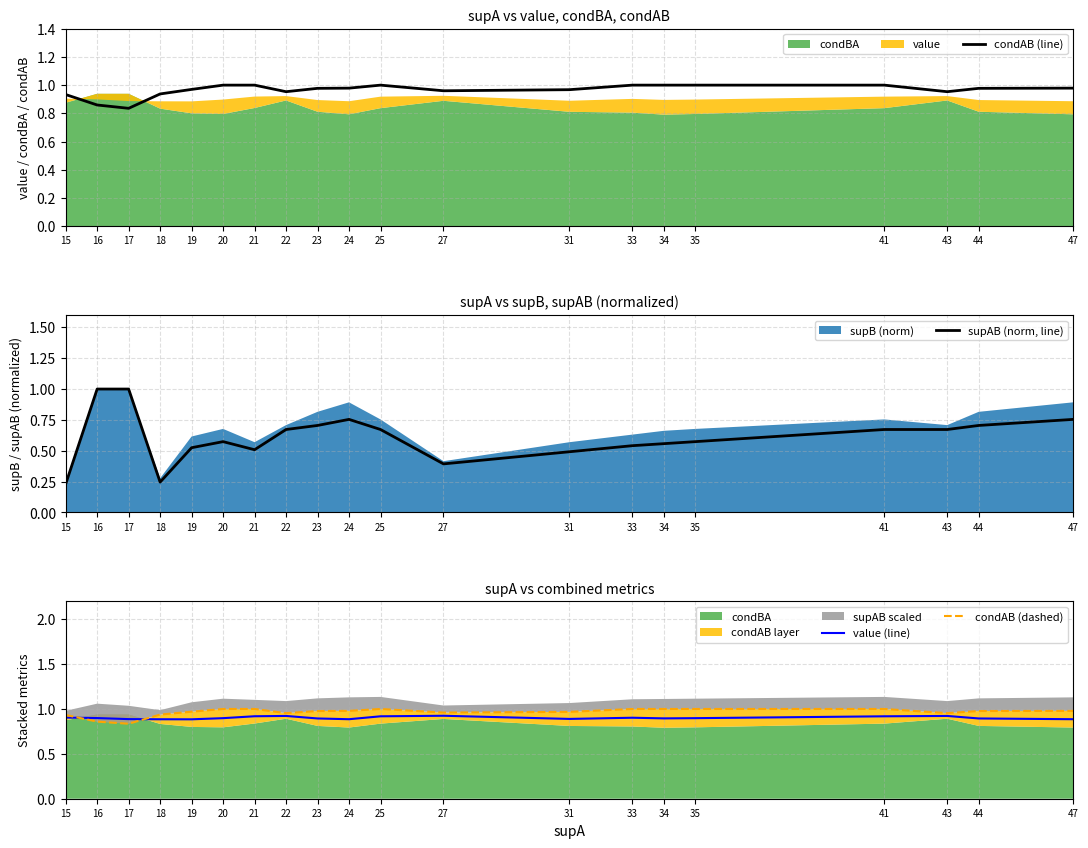

The value of condAB (dashed) at 16 is 1.3. True or false?

False